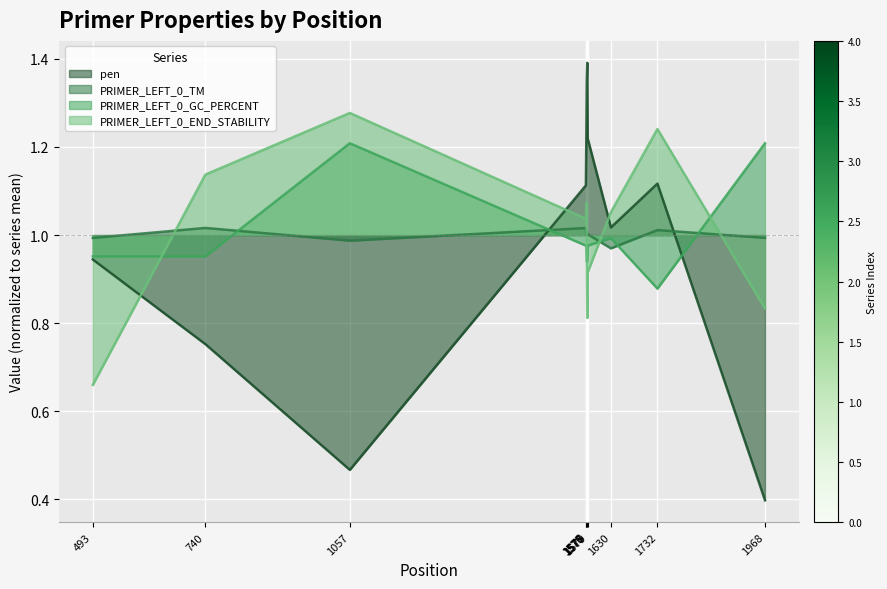

Between which two adjacent categories do PRIMER_LEFT_0_TM and pen first intersect?

1057 and 1575